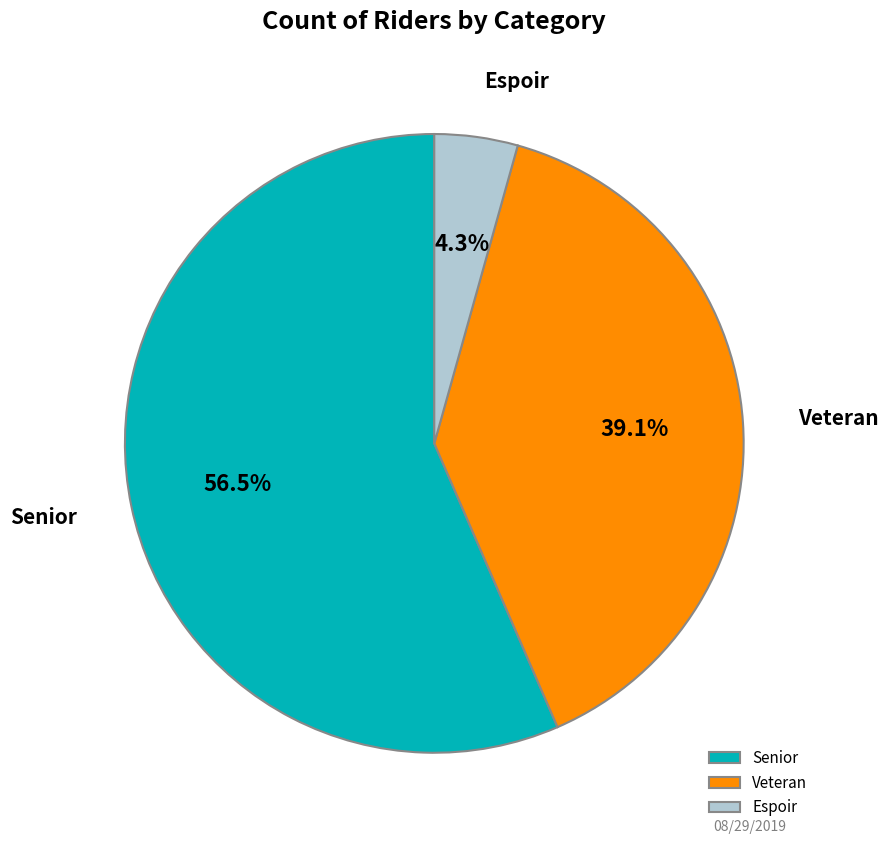

How many slices are in this pie chart?

3